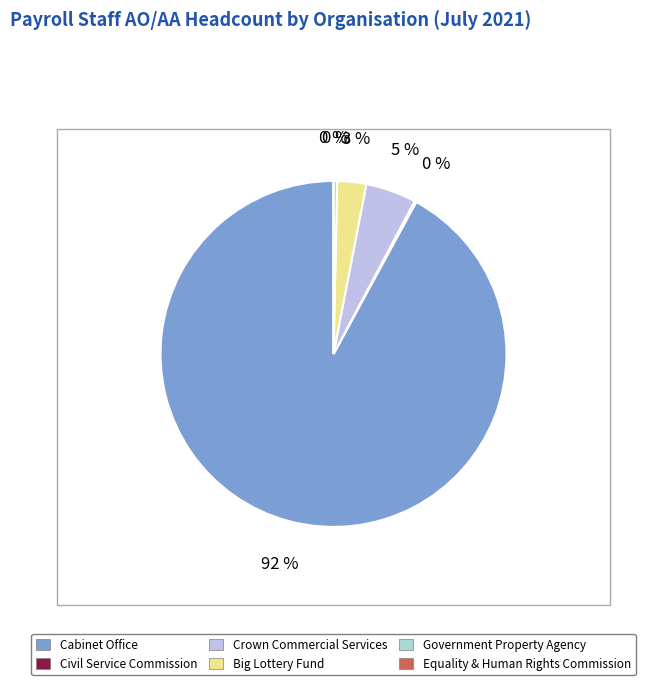

Does Cabinet Office account for over 50% of the chart?

Yes